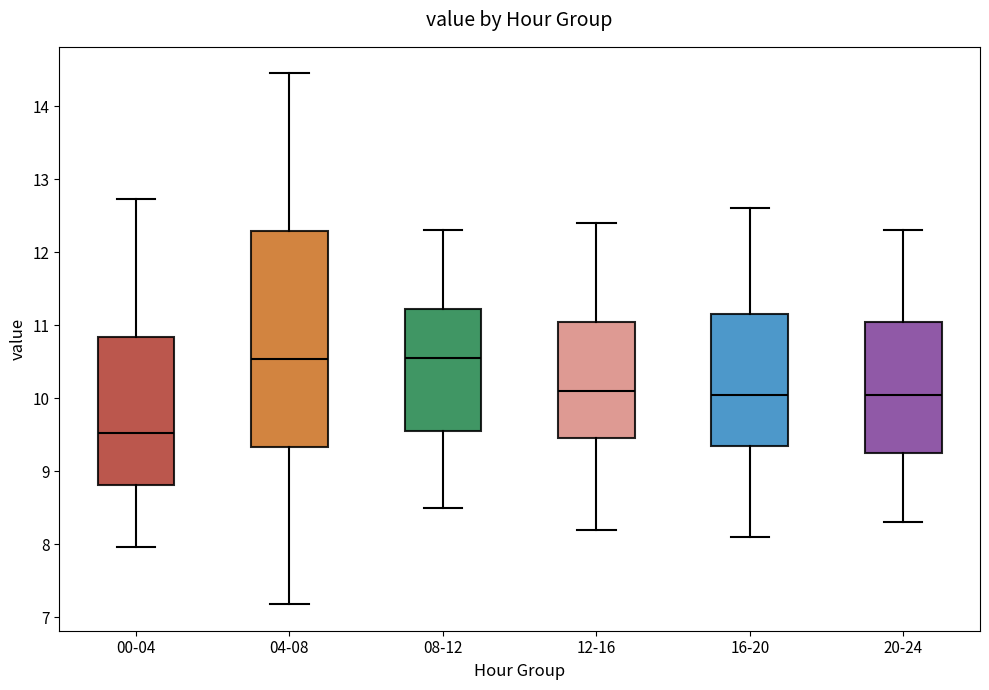

Reading left to right, read every box against the y-axis: the position of its median line, the range the box covers, and the ends of its whiskers. The values are not printed on the chart, so give them approximately, as read against the axis.

00-04: median 9.5, box 8.8 to 10.8, whiskers 8.0 to 12.7
04-08: median 10.5, box 9.3 to 12.3, whiskers 7.2 to 14.5
08-12: median 10.6, box 9.6 to 11.2, whiskers 8.5 to 12.3
12-16: median 10.1, box 9.5 to 11.1, whiskers 8.2 to 12.4
16-20: median 10.1, box 9.4 to 11.2, whiskers 8.1 to 12.6
20-24: median 10.1, box 9.3 to 11.1, whiskers 8.3 to 12.3